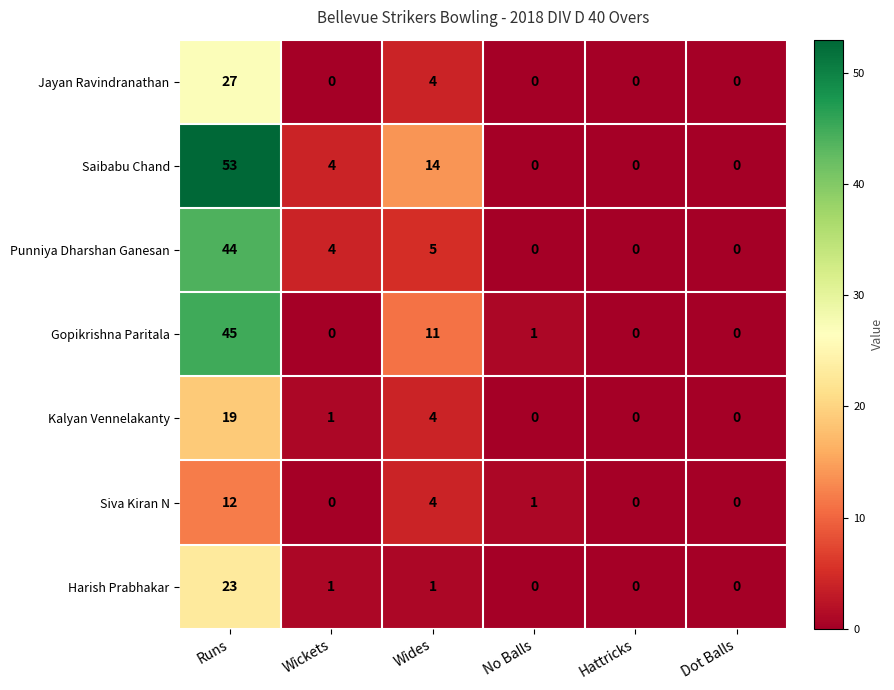

List the series in order of their peak value, highest first.

Saibabu Chand, Gopikrishna Paritala, Punniya Dharshan Ganesan, Jayan Ravindranathan, Harish Prabhakar, Kalyan Vennelakanty, Siva Kiran N